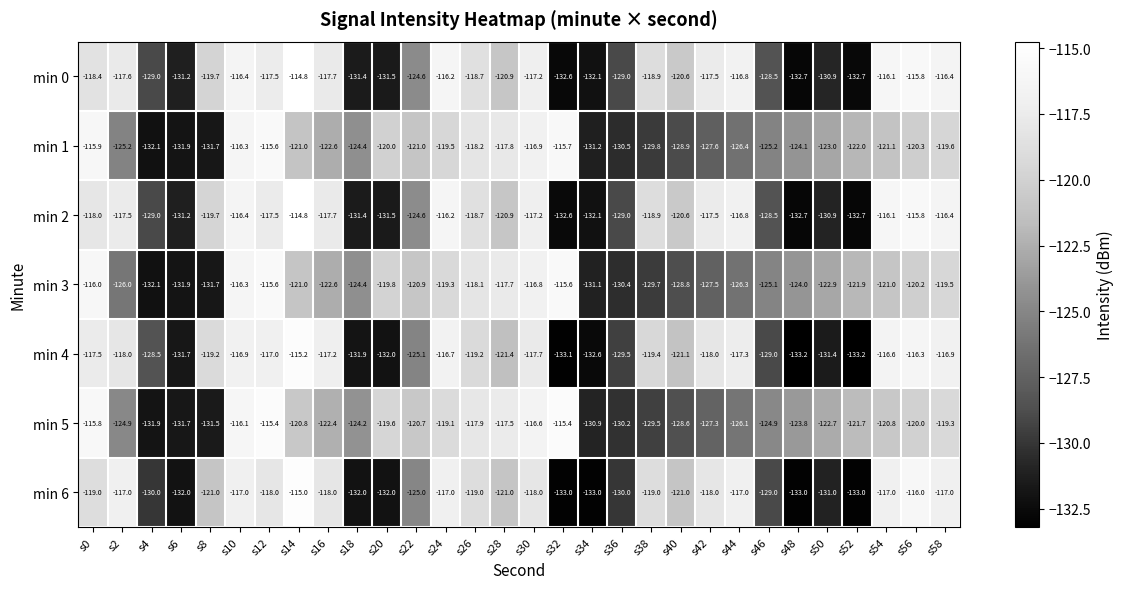

Which label corresponds to the largest value in the chart?

s14